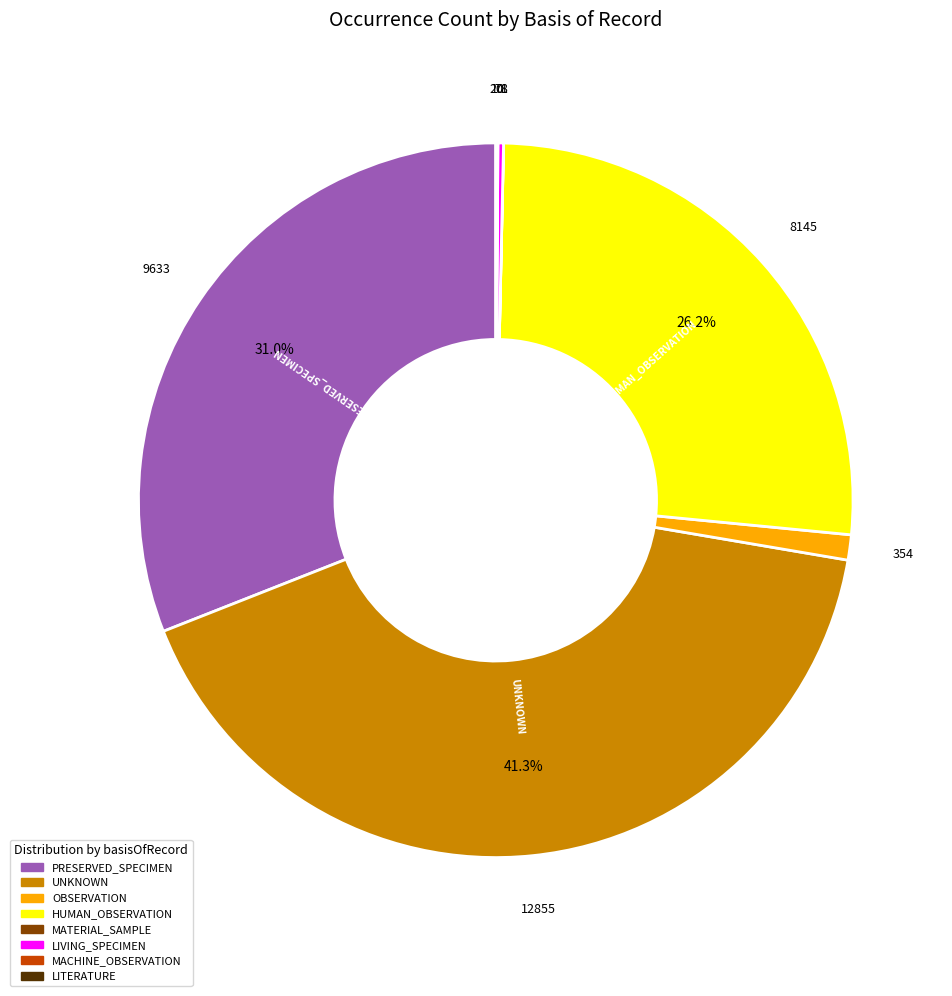

Is there any slice that represents more than half of the pie?

No